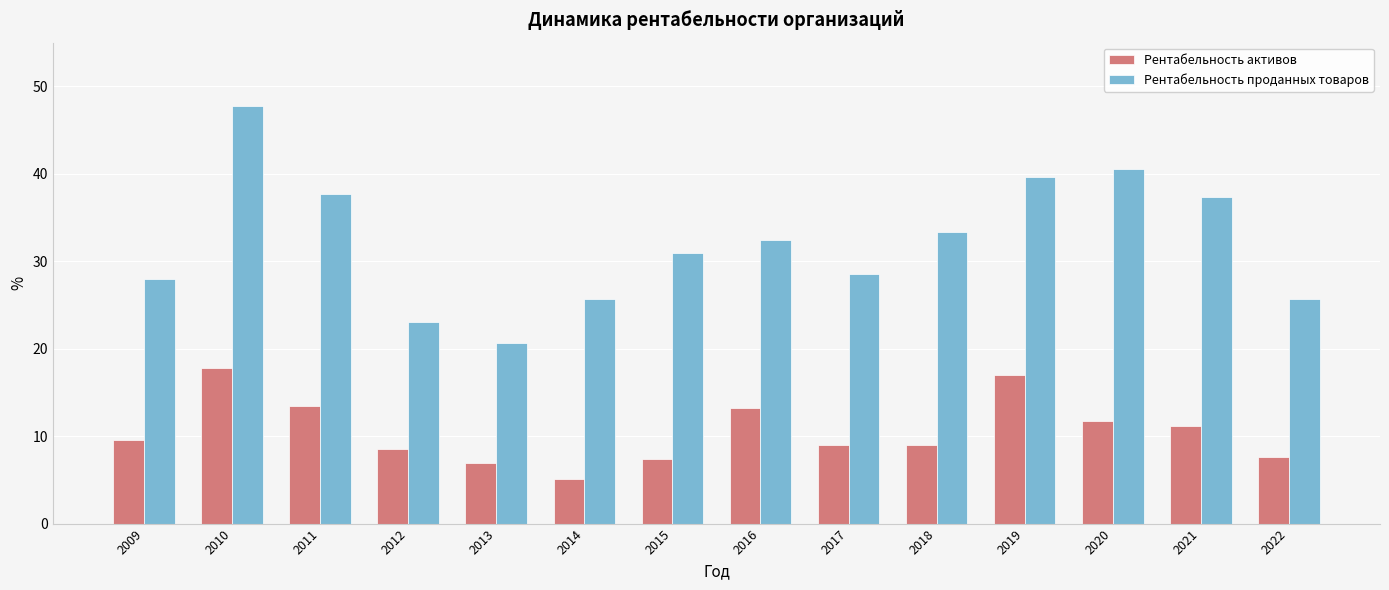

At 2018, list the series in order from largest to smallest.

Рентабельность проданных товаров, Рентабельность активов